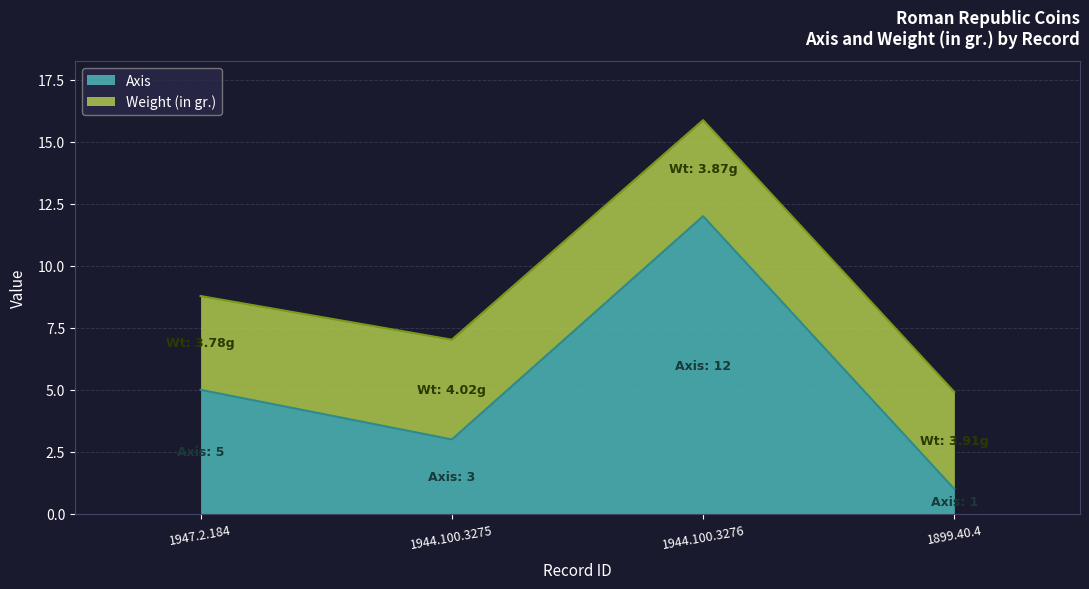

What is the smallest value displayed?

1